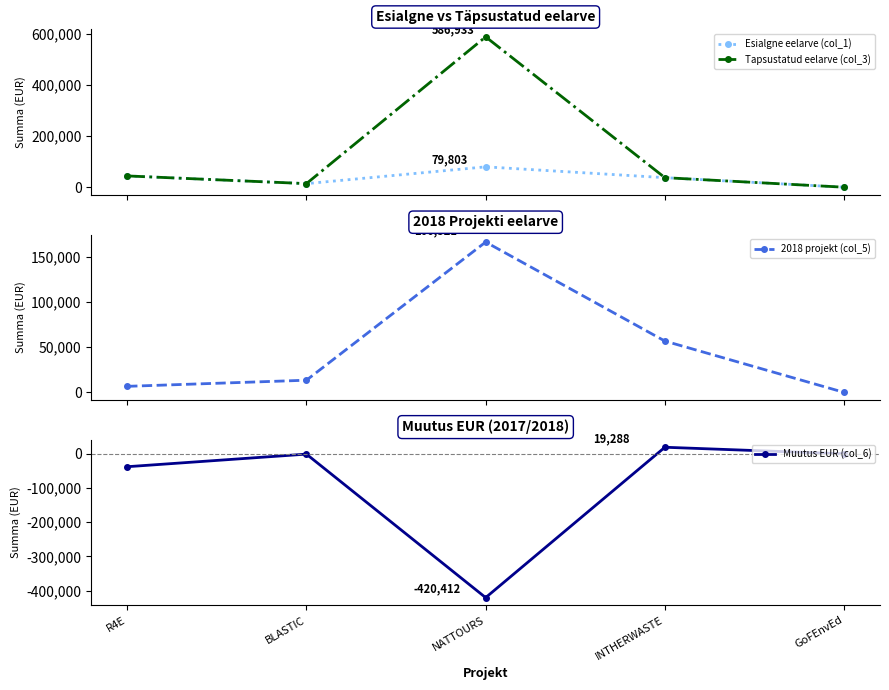

The value of Tapsustatud eelarve (col_3) at INTHERWASTE is 37561. True or false?

True